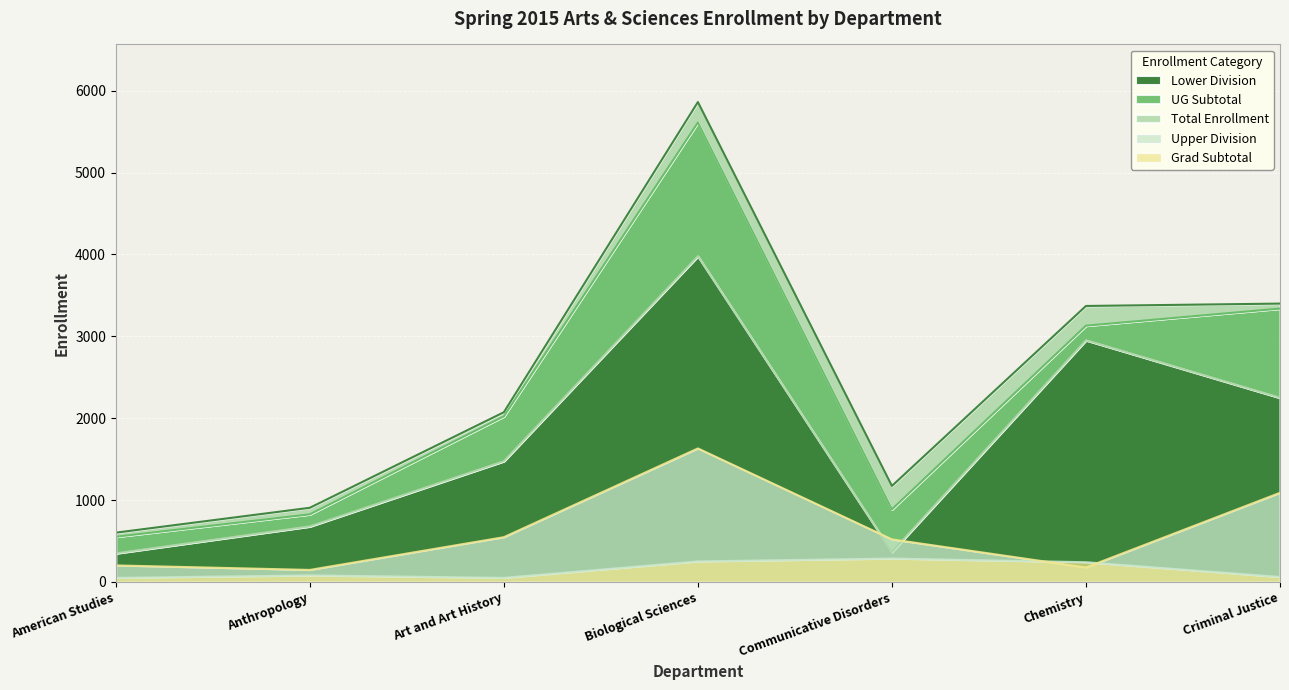

At how many categories does at least one series exceed 5209?

1